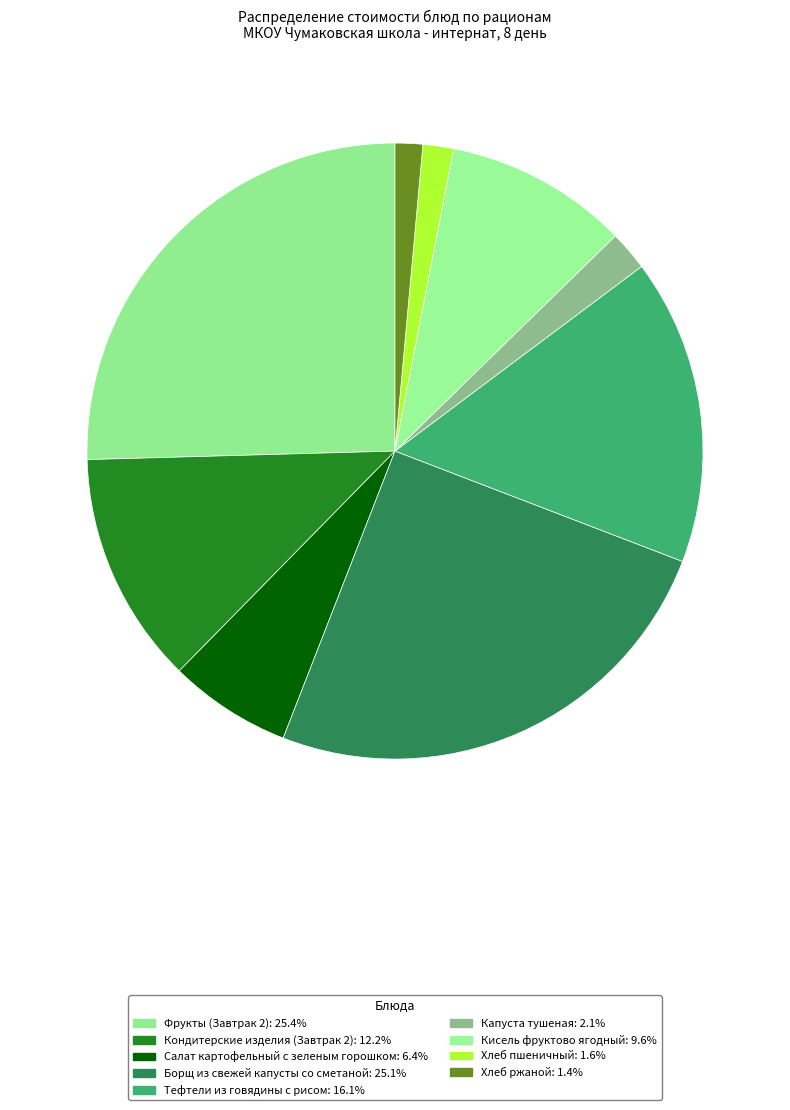

True or false: Борщ из свежей капусты со сметаной accounts for 25% of the total.

True